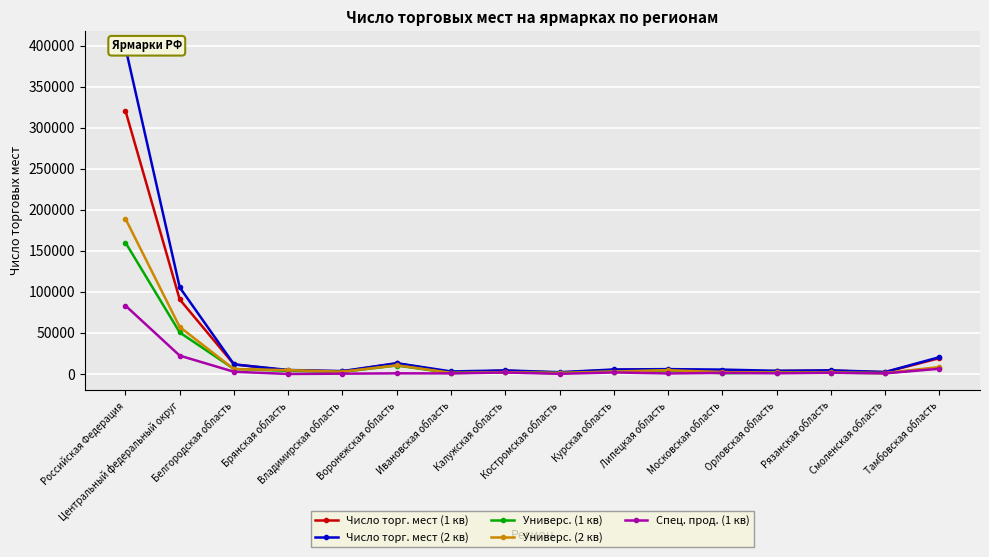

What is the difference between the maximum and second lowest values in the Число торг. мест (1 кв) series?

318415